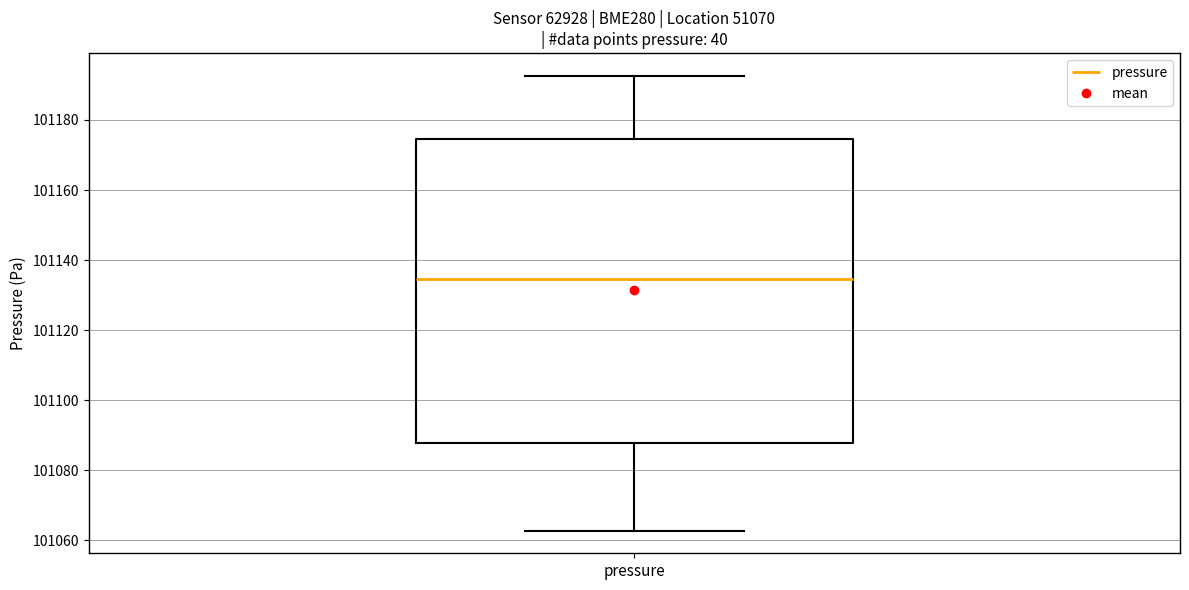

Transcribe this box plot: give where the median line is, the range the box spans, and where the two whiskers end, as read against the y-axis. The values are not printed on the chart, so give them approximately, as read against the axis.

median 101134, box 101088 to 101174, whiskers 101062 to 101192